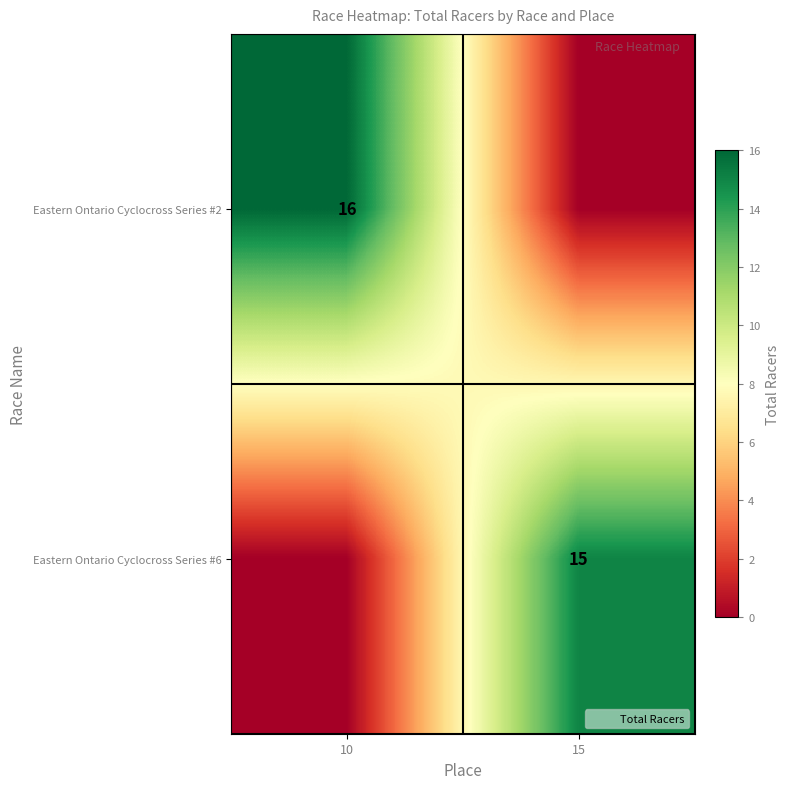

List the series in order of their peak value, lowest first.

Eastern Ontario Cyclocross Series #6, Eastern Ontario Cyclocross Series #2